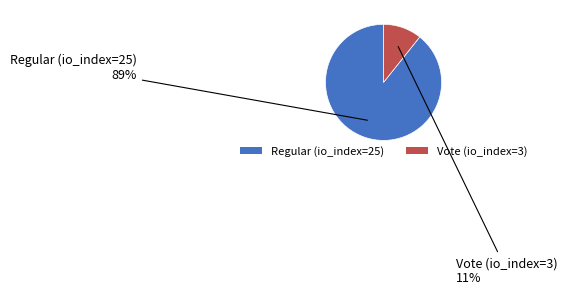

Rank the categories by value from lowest to highest.

Vote (io_index=3), Regular (io_index=25)